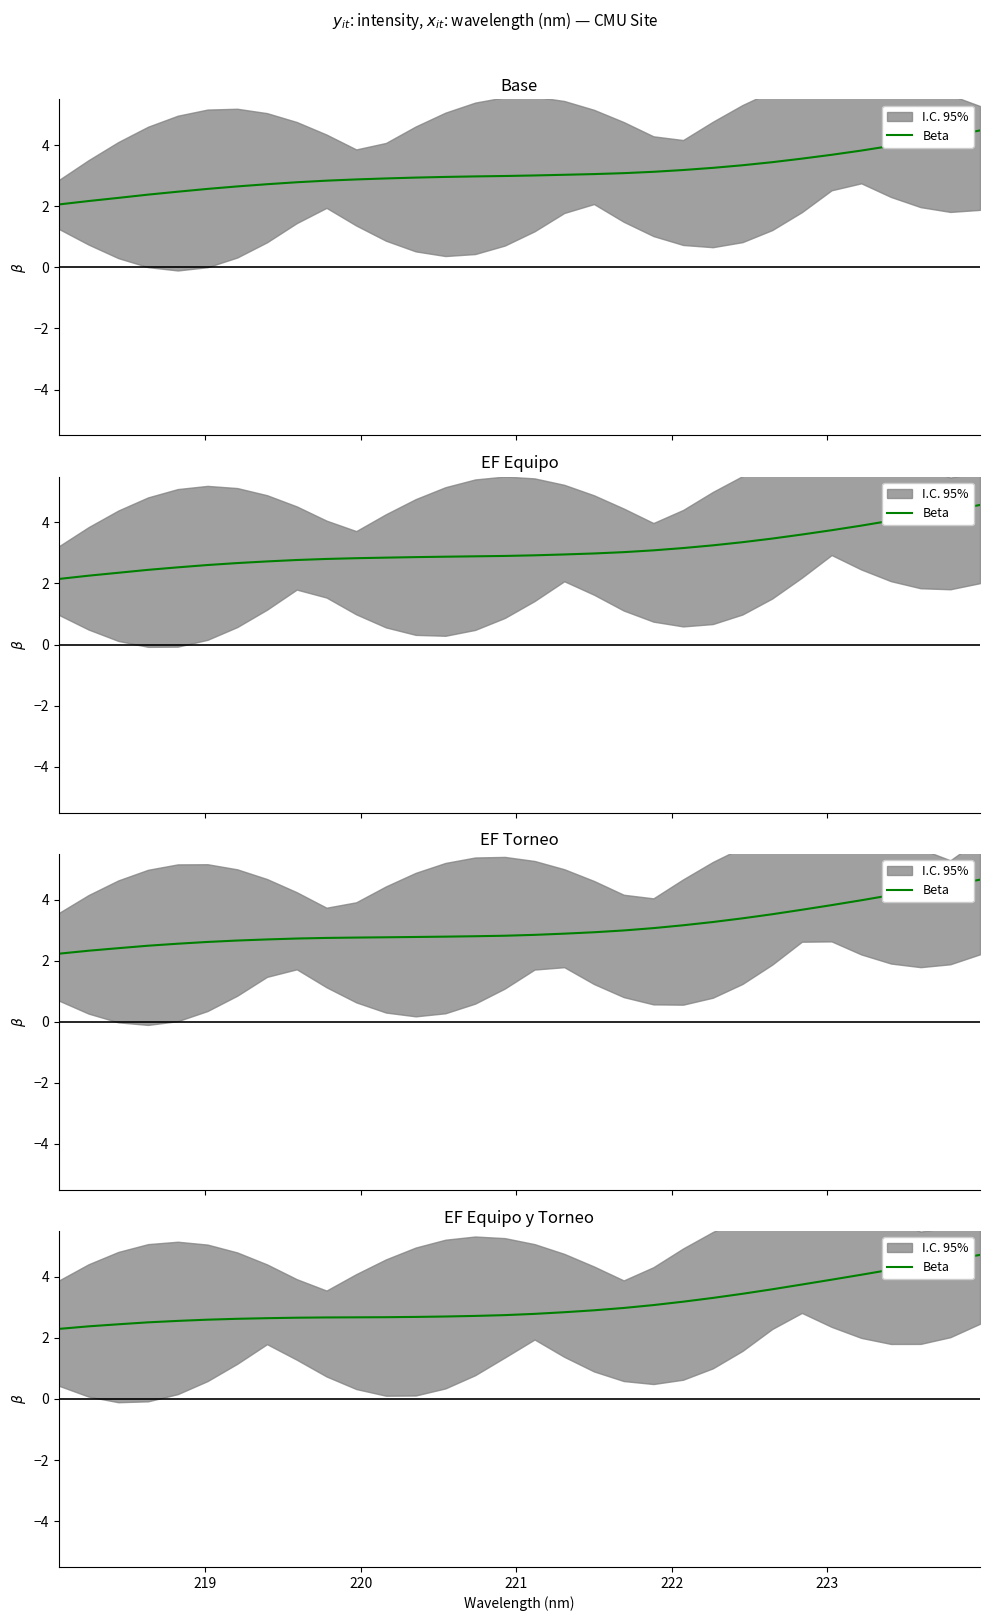

True or false: the data has more than 0 interior local peaks.

False